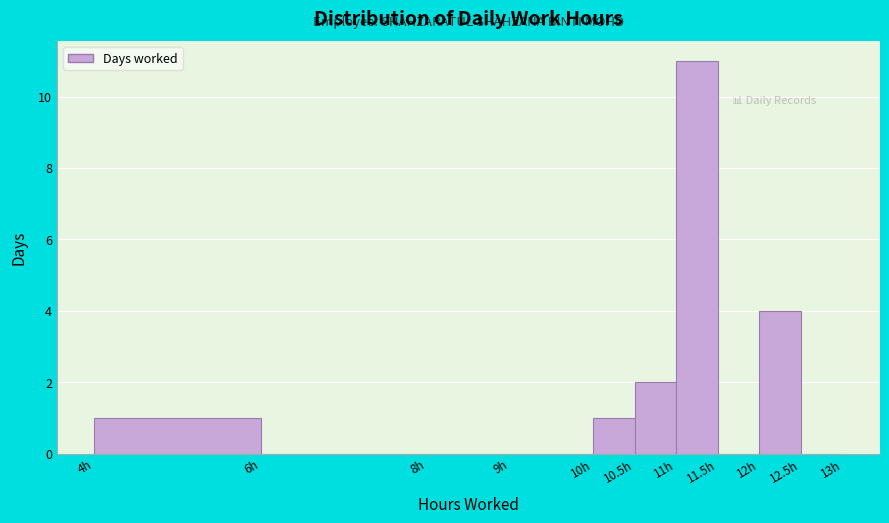

How tall is the bar that spans 10.0 to 10.5 on the x-axis? The values are not printed on the chart, so give them approximately, as read against the axis.

1